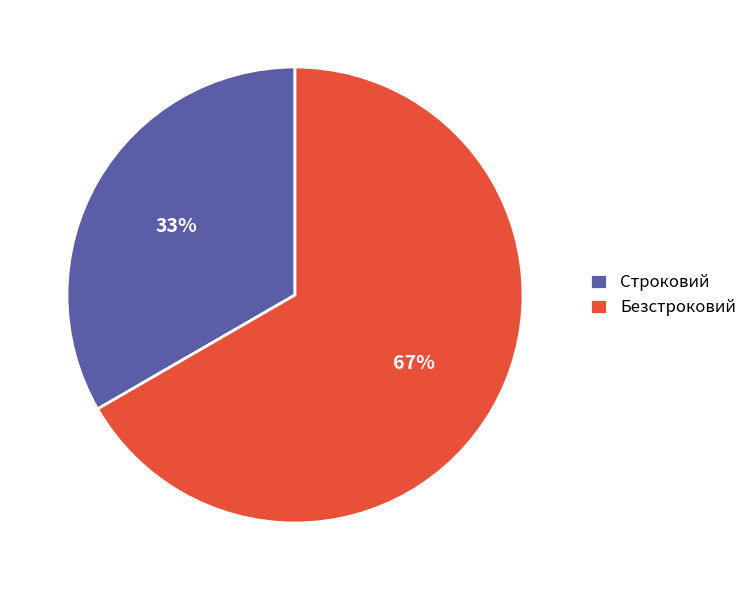

Is there any slice that represents more than half of the pie?

Yes